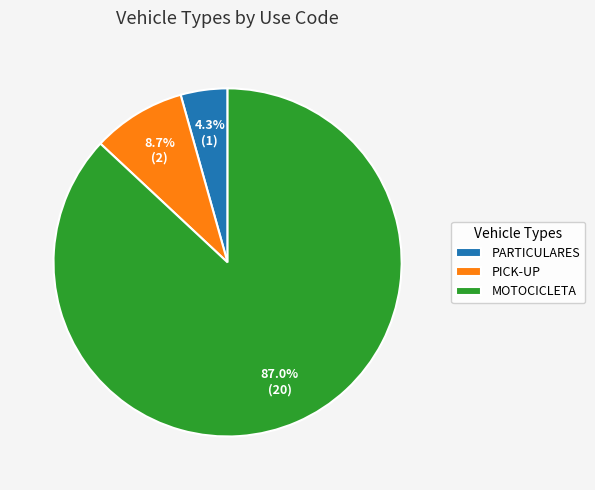

Rank the categories by value from highest to lowest.

MOTOCICLETA, PICK-UP, PARTICULARES